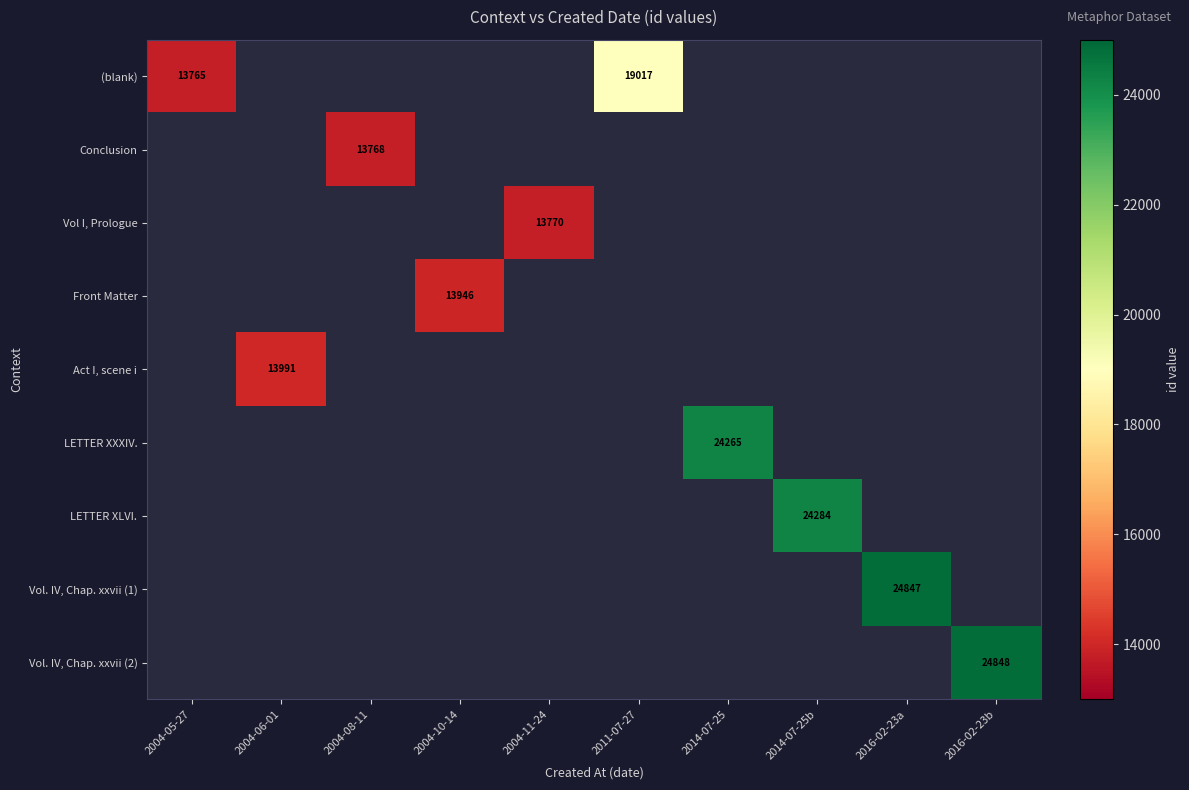

Which series has the widest spread of values?

(blank)